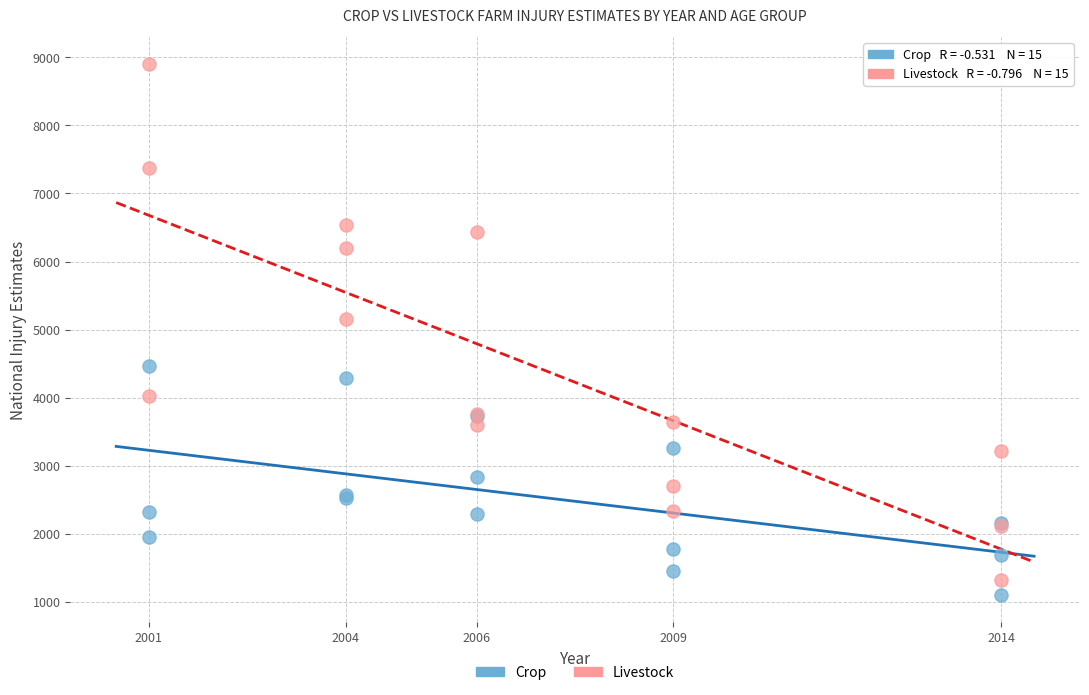

Which series has the largest Y range (max minus min)?

Livestock